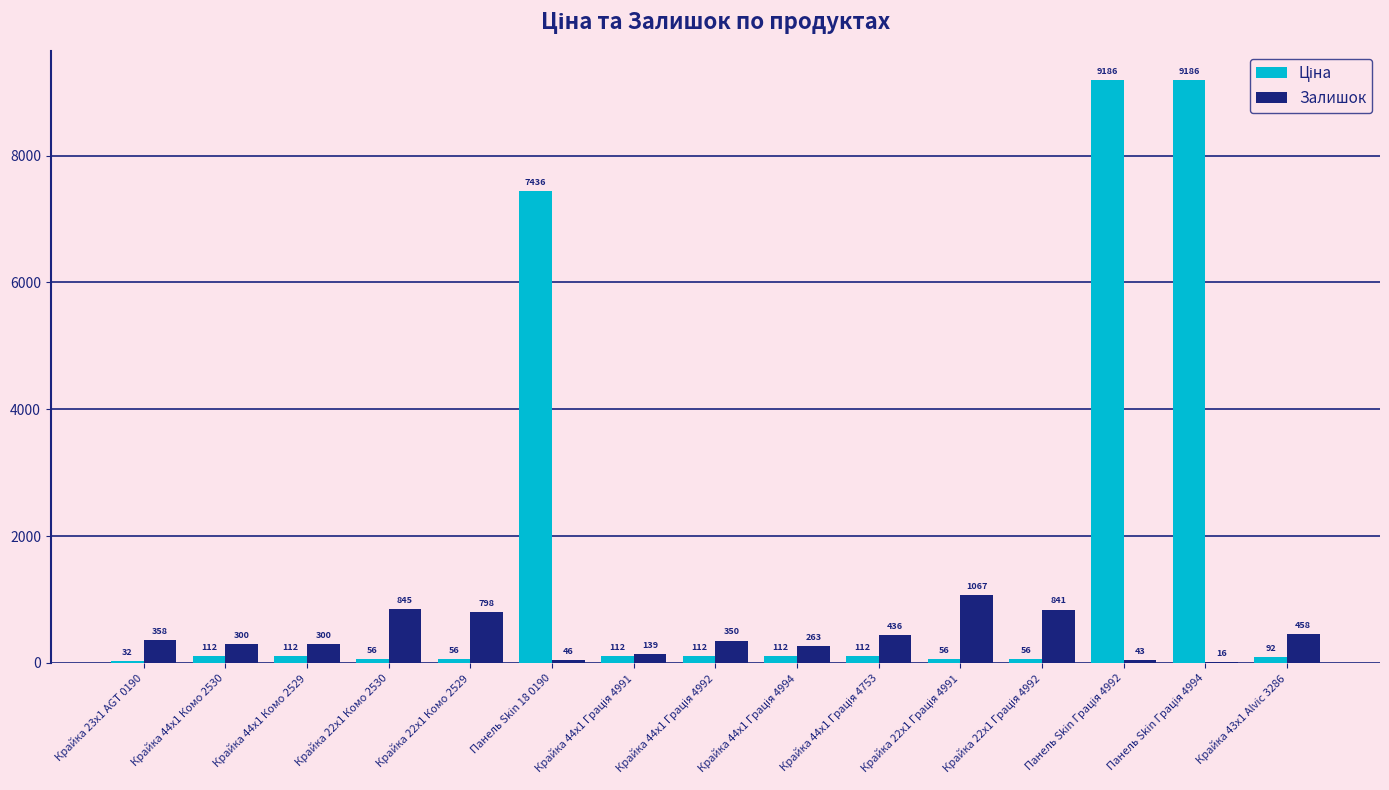

What is the sum of all Залишок values?

6260.0